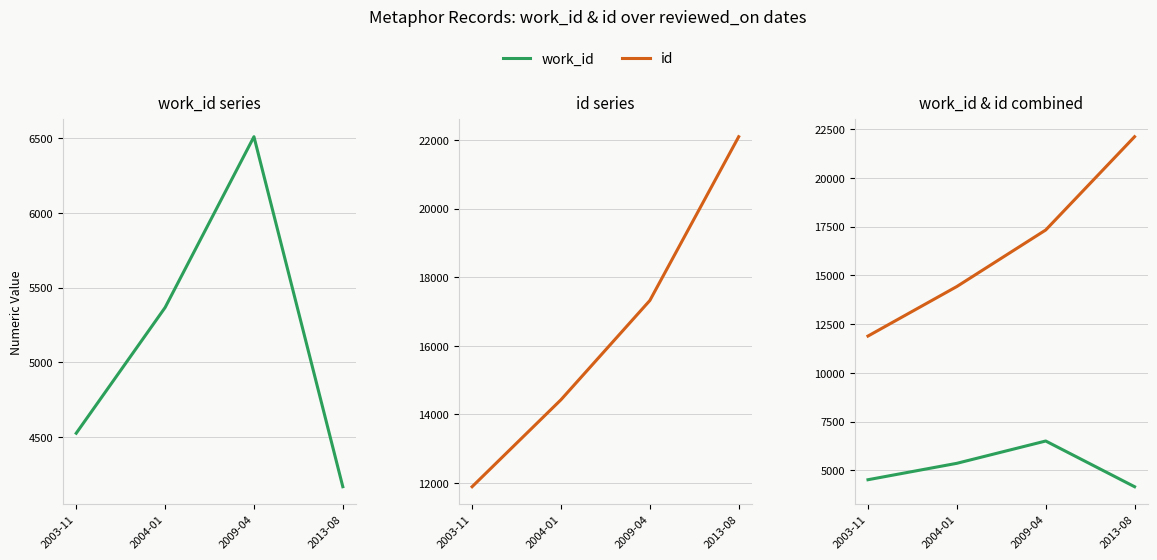

Count the number of categories in the chart.

4